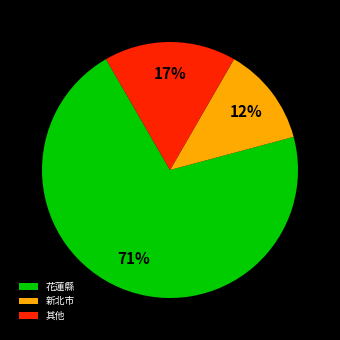

Which has a higher value, 新北市 or 其他?

其他